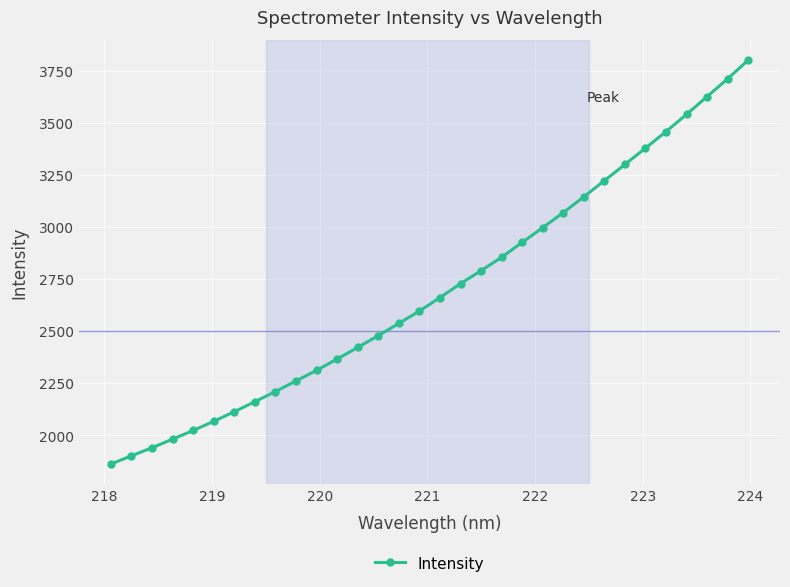

What is the value of the 11th point from the left?

2312.4